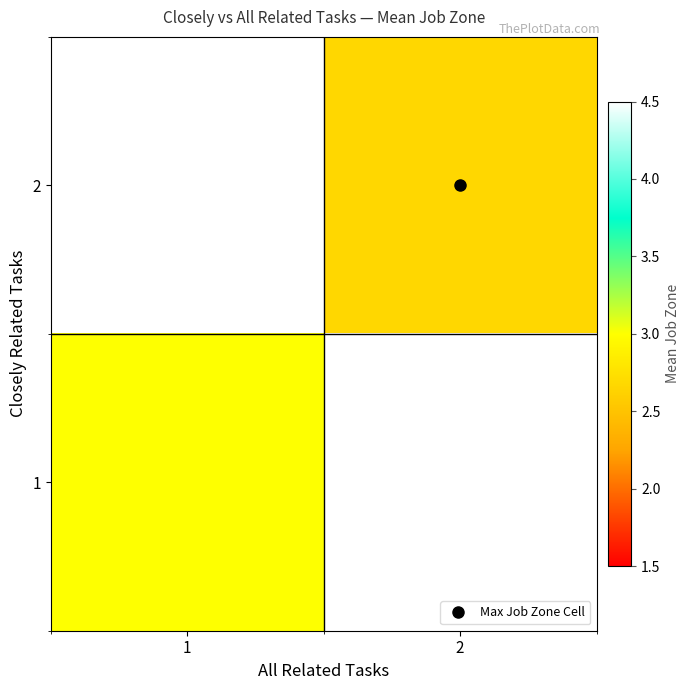

What is the approximate value of 1 at 1?

3.0